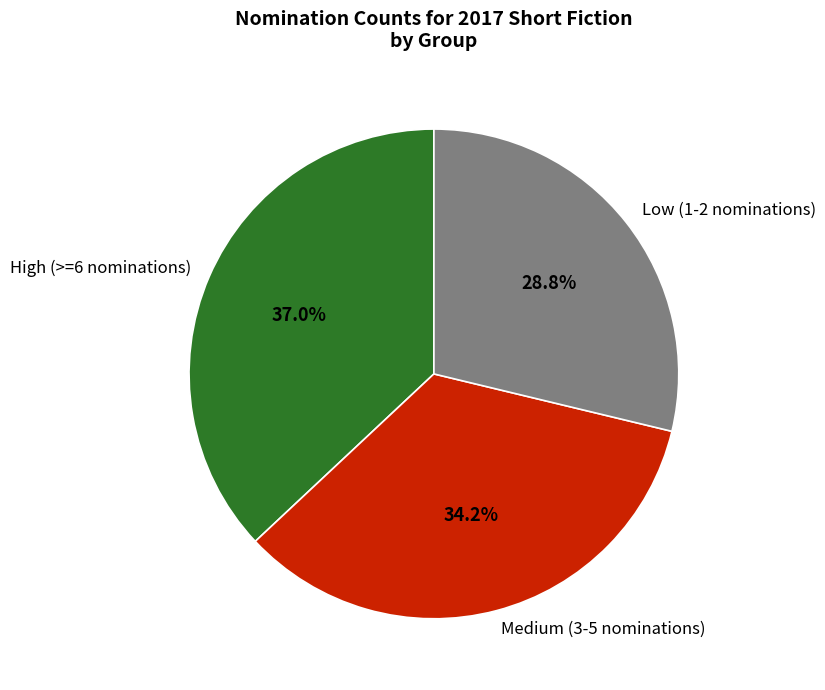

Is the sum of Medium (3-5 nominations) and Low (1-2 nominations) greater than half?

Yes